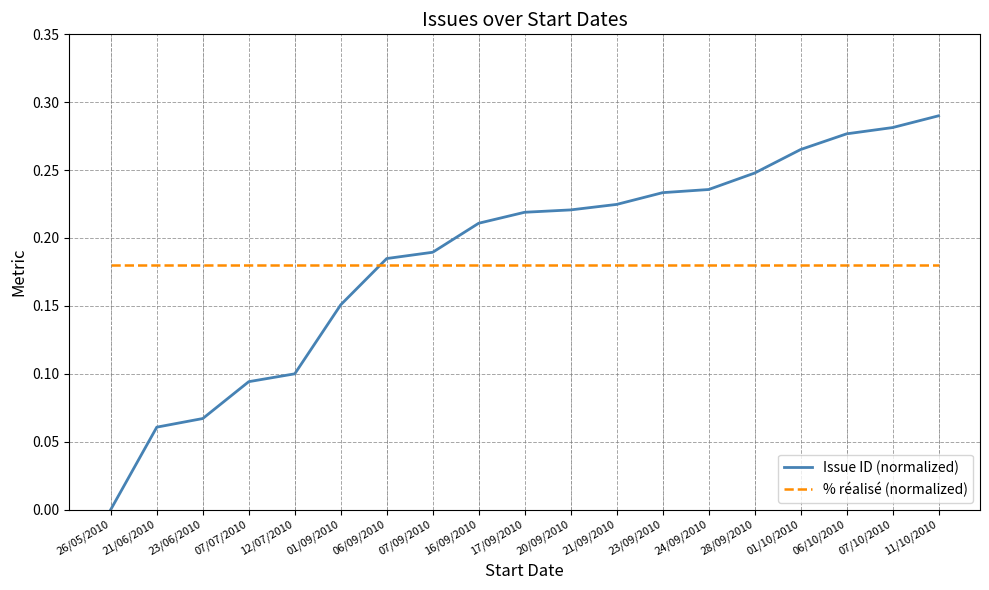

Is this an area chart (filled region under the line)?

No